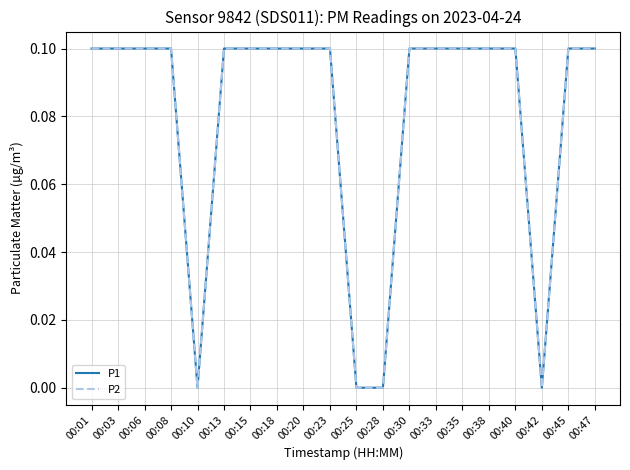

Reading left to right, list all the values displayed in this chart.

P1: 0.1	0.1	0.1	0.1	0.0	0.1	0.1	0.1	0.1	0.1	0.0	0.0	0.1	0.1	0.1	0.1	0.1	0.0	0.1	0.1
P2: 0.1	0.1	0.1	0.1	0.0	0.1	0.1	0.1	0.1	0.1	0.0	0.0	0.1	0.1	0.1	0.1	0.1	0.0	0.1	0.1